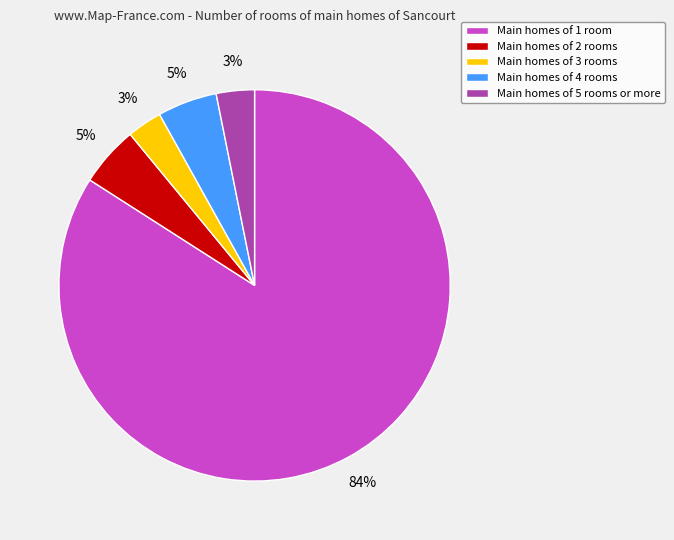

What is the largest slice in the pie chart?

Main homes of 1 room